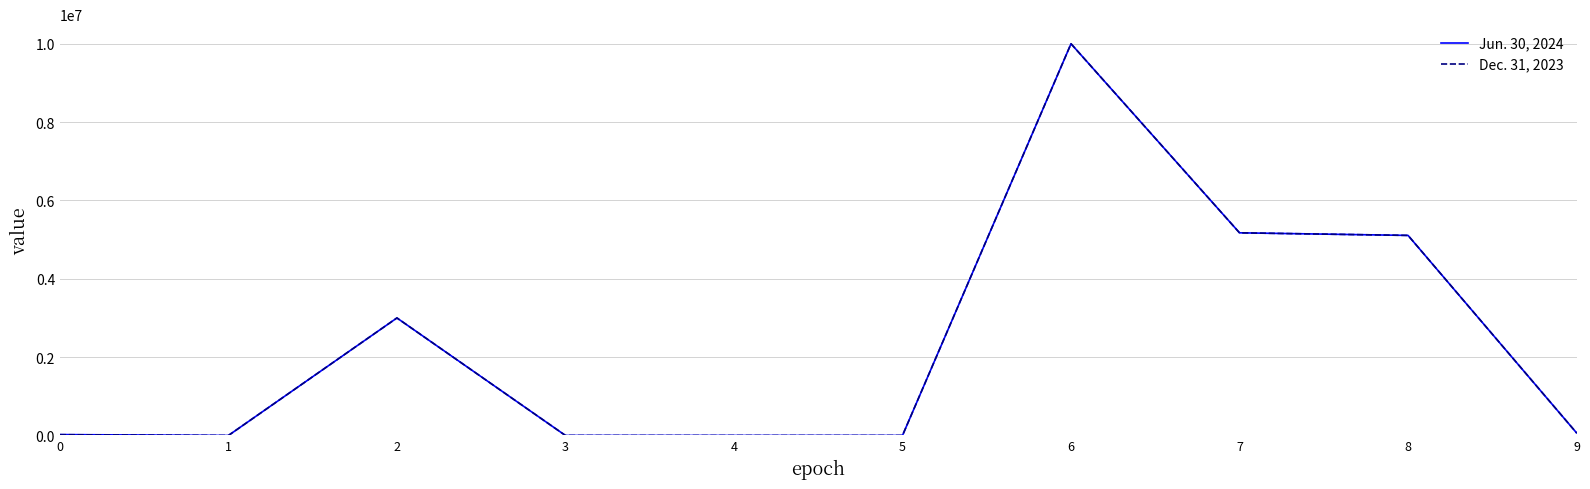

What is the greatest value displayed?

10000000